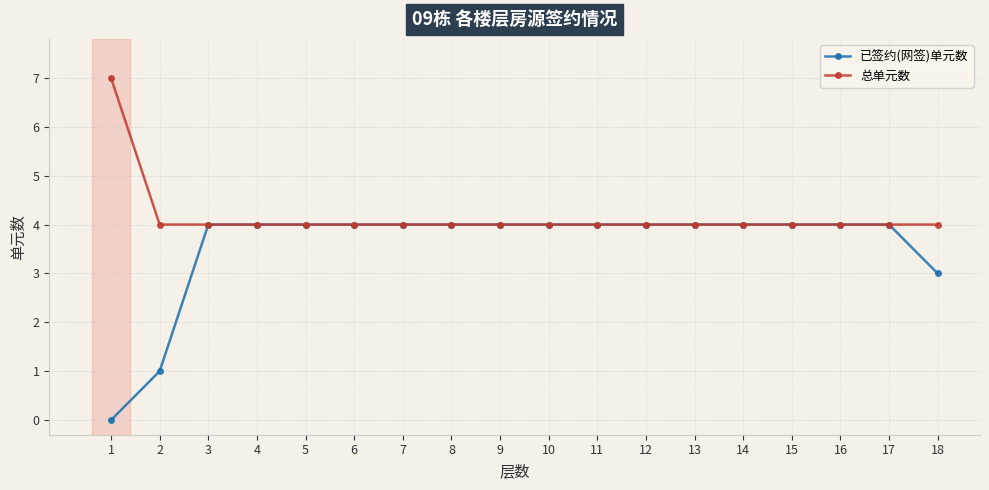

Does the chart have visible grid lines?

Yes